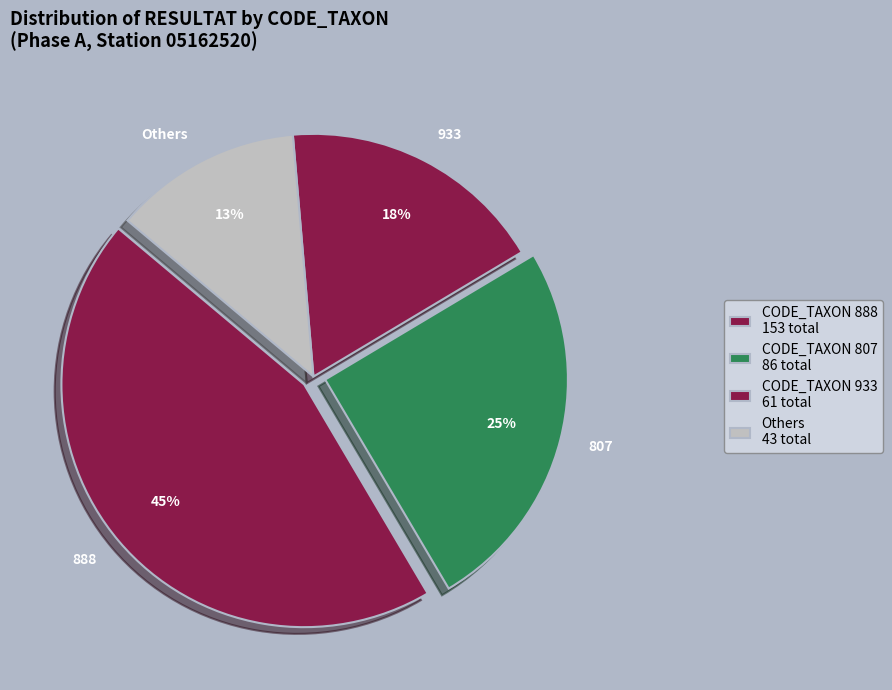

Count the number of slices in the pie.

4